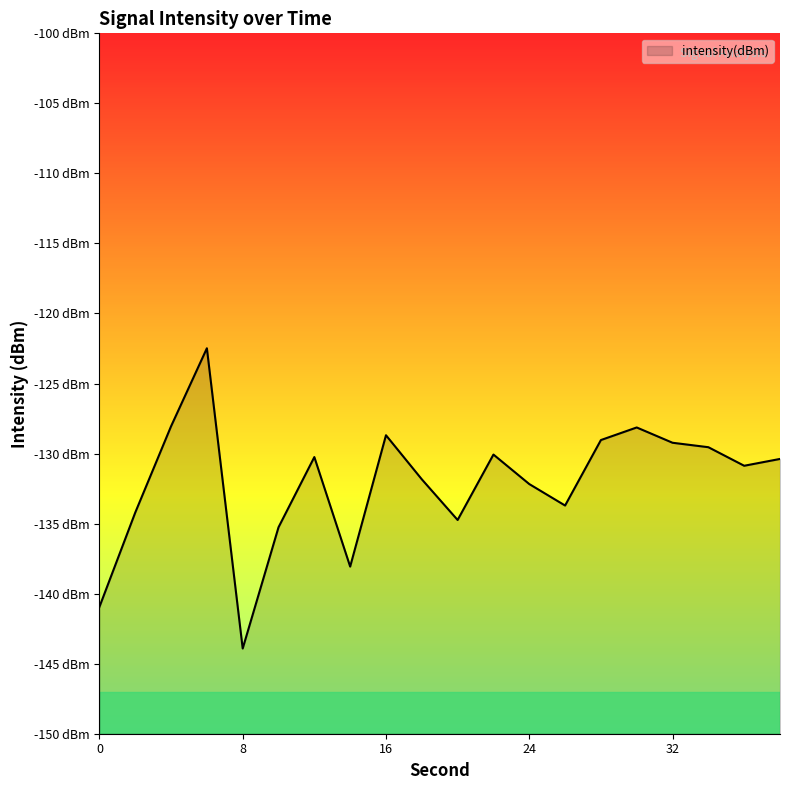

Rank the categories by value from highest to lowest.

6, 4, 30, 16, 28, 32, 34, 22, 12, 38, 36, 18, 24, 26, 2, 20, 10, 14, 0, 8